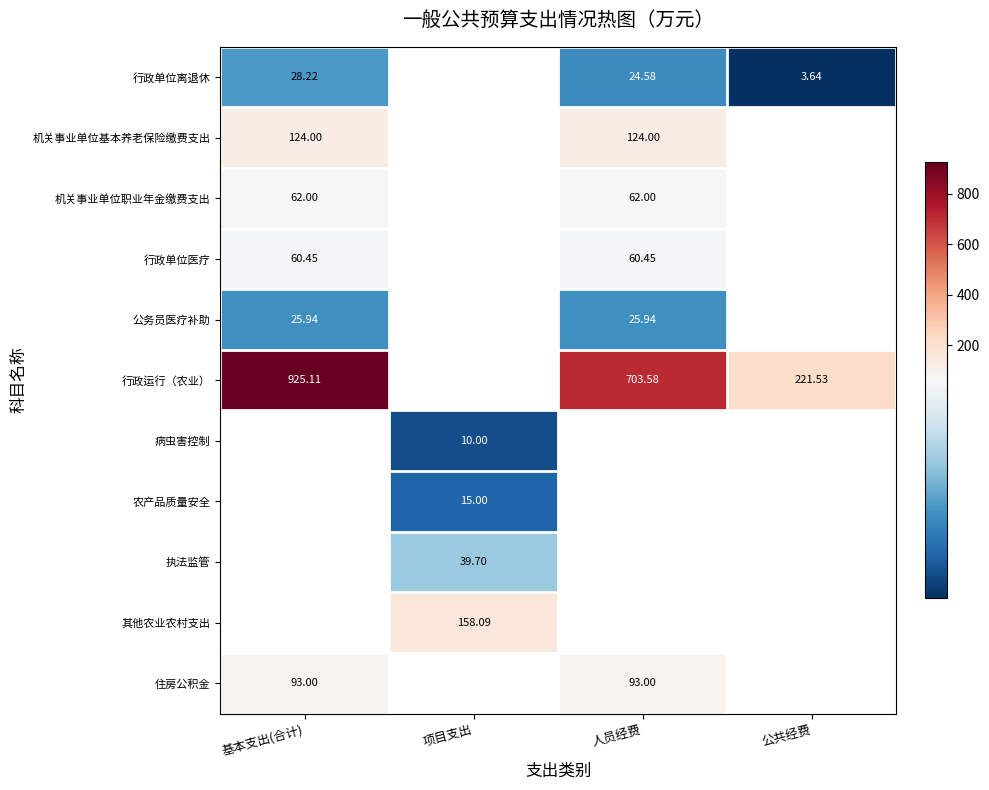

What is the maximum value for 行政单位离退休?

28.2